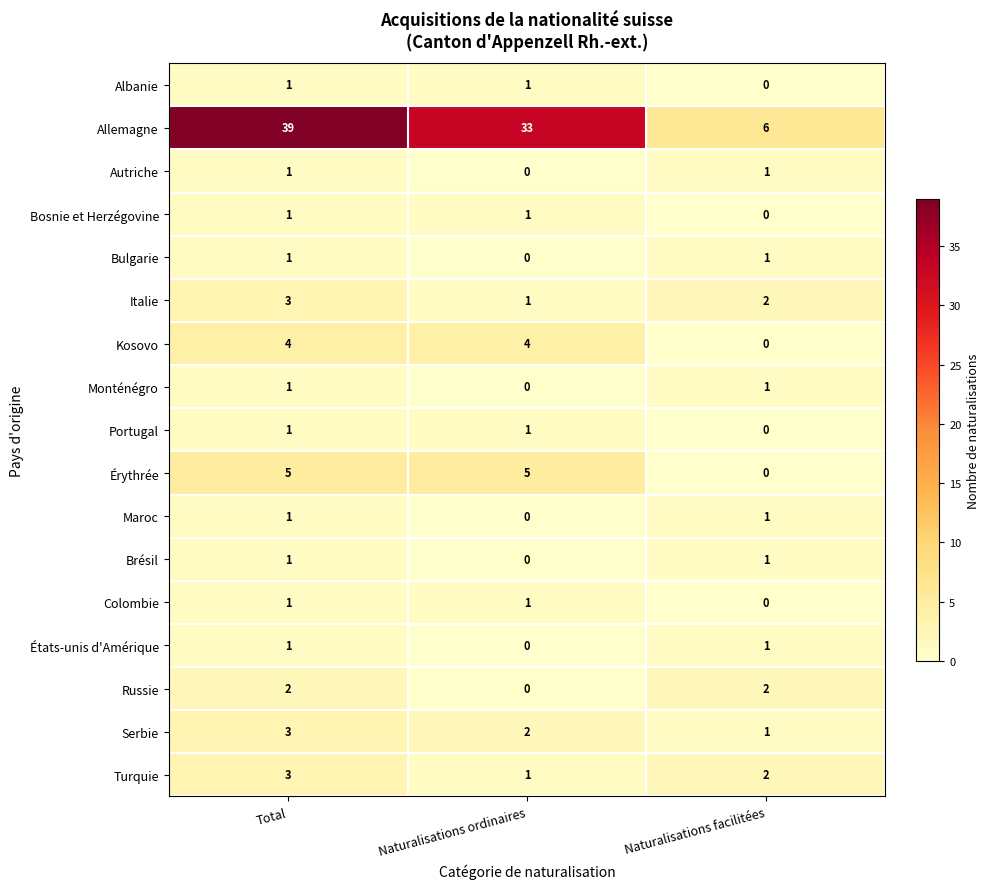

Which series has the widest spread of values?

Allemagne